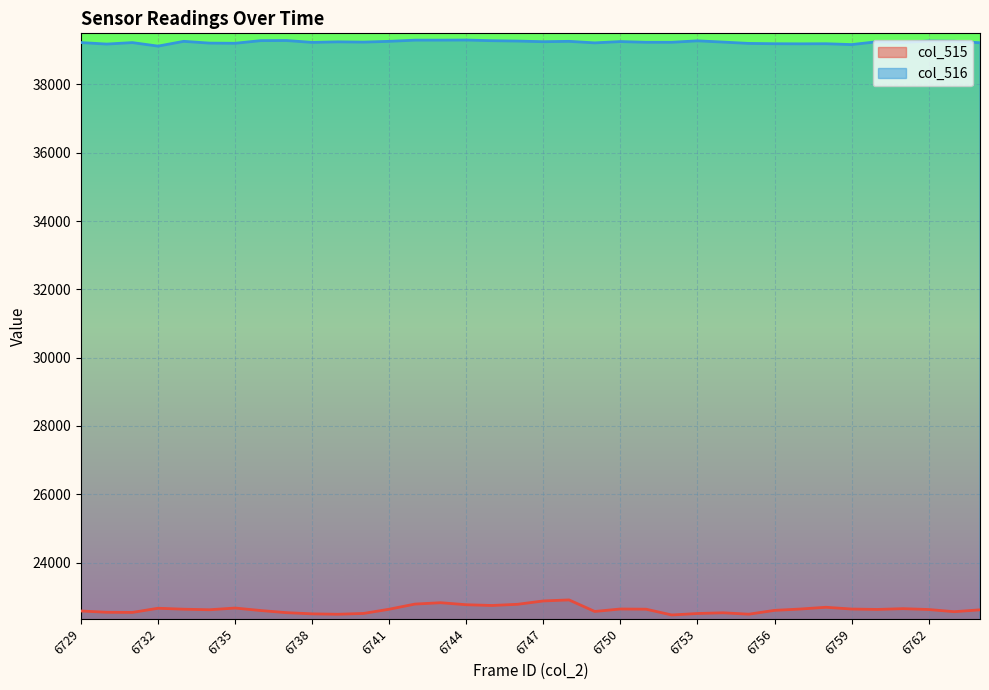

Which has a higher value, 6737 or 6739?

6737